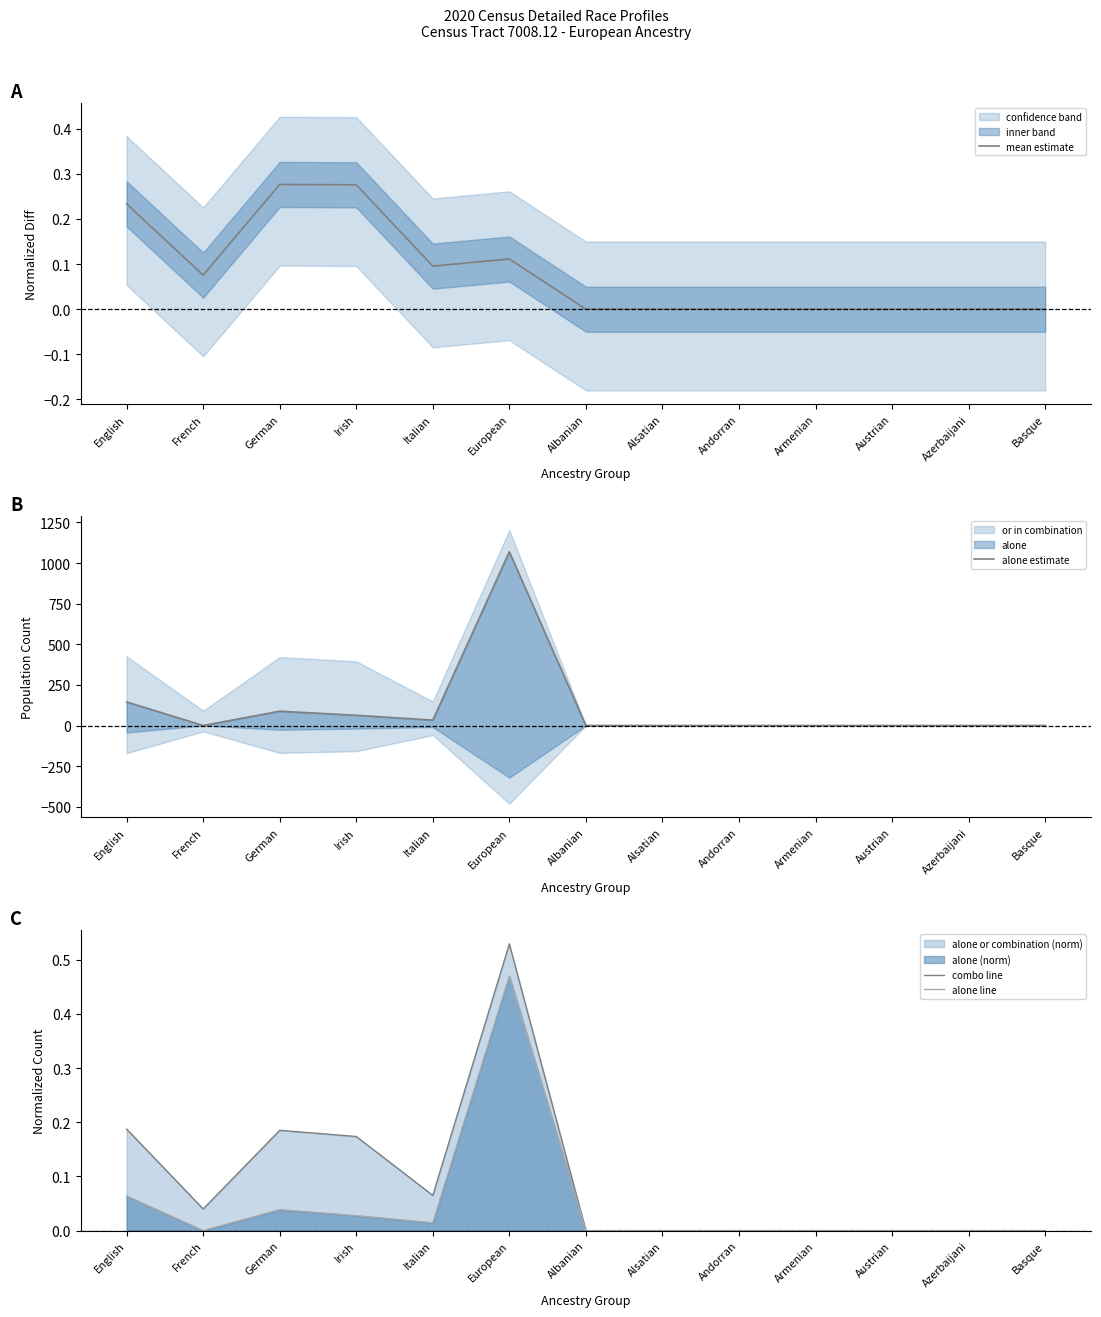

What is the label of the 9th point from the left?

Andorran